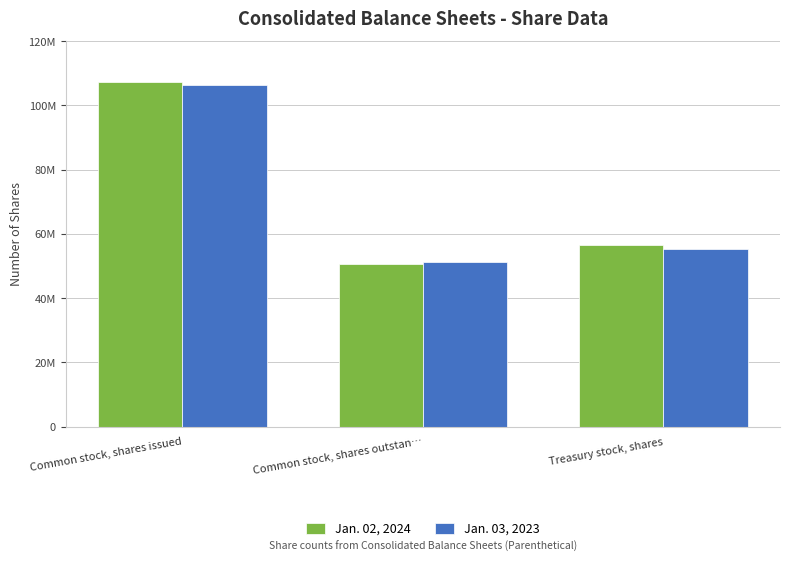

What are all the series names shown in the legend?

Jan. 02, 2024, Jan. 03, 2023